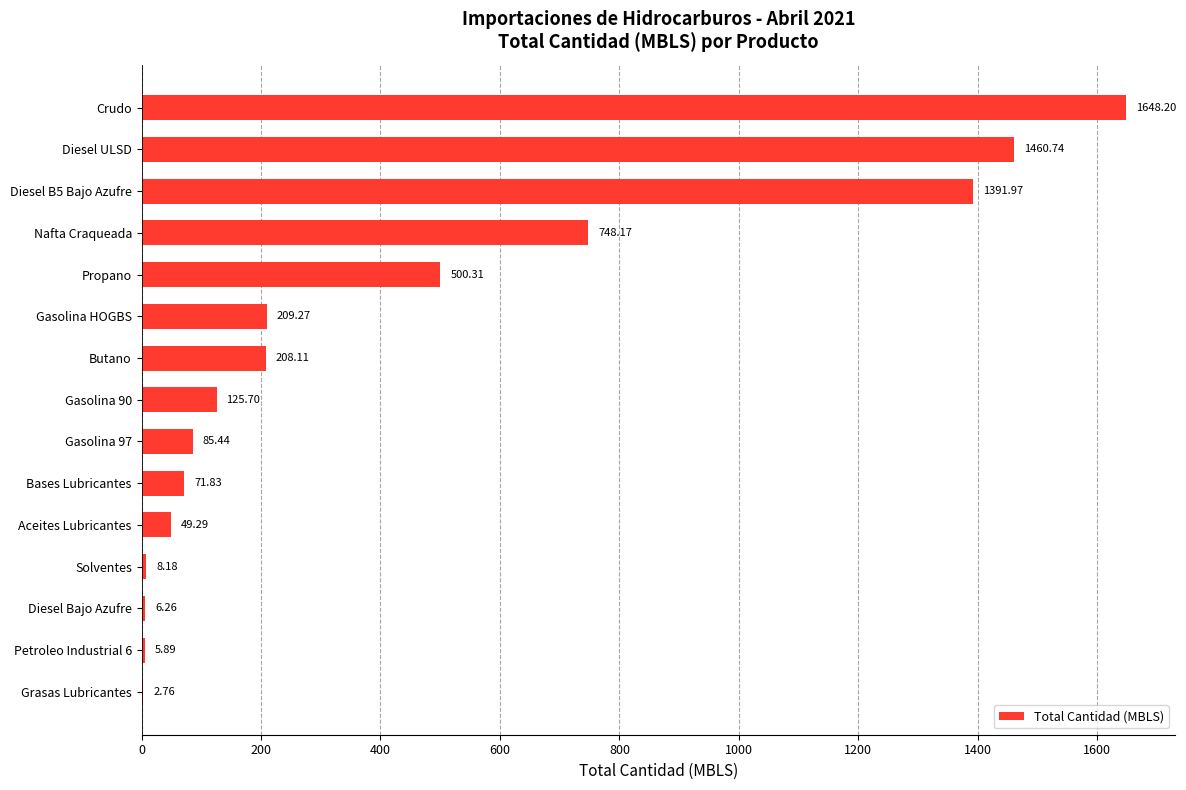

What is the ratio of the value at Gasolina HOGBS to the value at Nafta Craqueada?

0.3